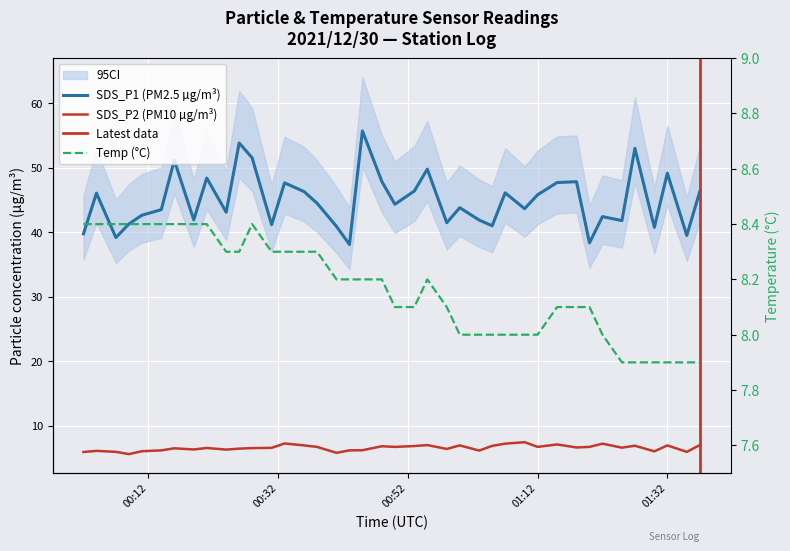

Which category has the lowest value in the SDS_P1 series?

2021/12/30 00:43